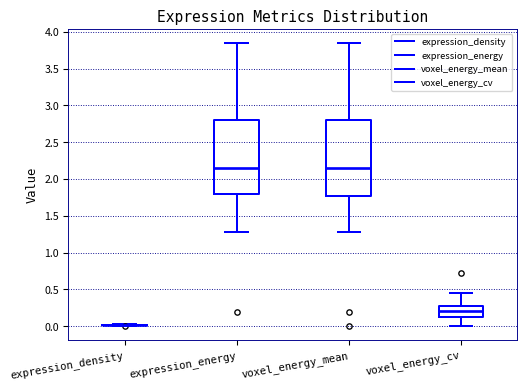

Reading left to right, read every box against the y-axis: the position of its median line, the range the box covers, and the ends of its whiskers. The values are not printed on the chart, so give them approximately, as read against the axis.

expression_density: box collapsed to a line at 0.00, whiskers 0.00 to 0.05
expression_energy: median 2.15, box 1.80 to 2.80, whiskers 1.30 to 3.85
voxel_energy_mean: median 2.15, box 1.75 to 2.80, whiskers 1.30 to 3.85
voxel_energy_cv: median 0.20, box 0.15 to 0.25, whiskers 0.00 to 0.45